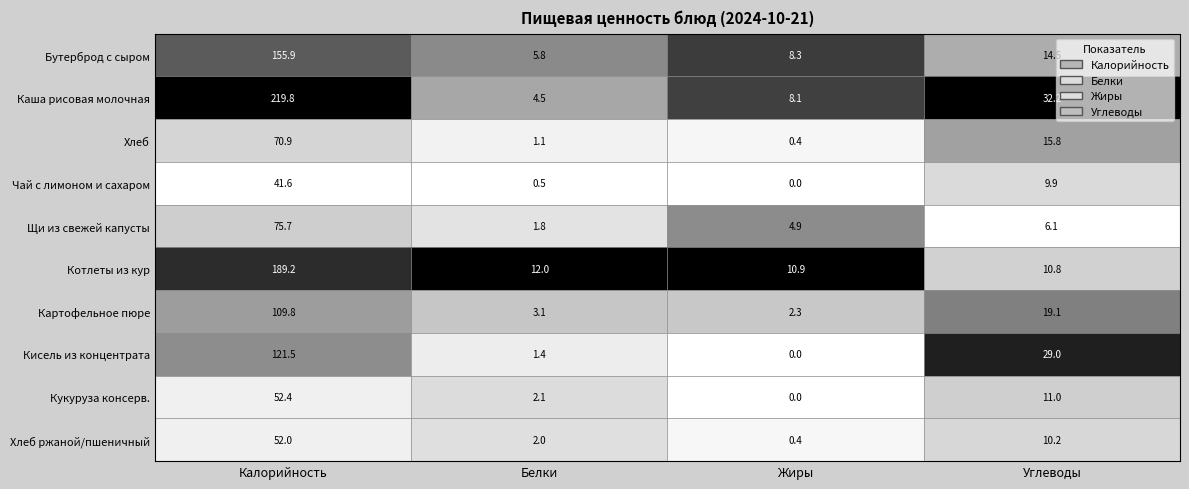

What is the sum of all Кисель из концентрата values?

151.9